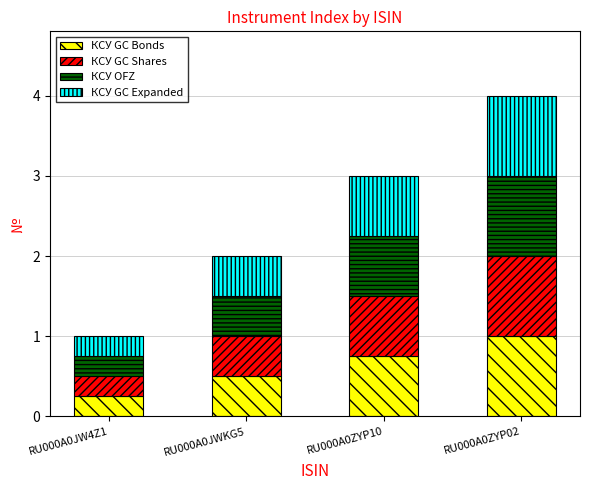

List the labels in order of КСУ GC Bonds value, smallest first.

RU000A0JW4Z1, RU000A0JWKG5, RU000A0ZYP10, RU000A0ZYP02